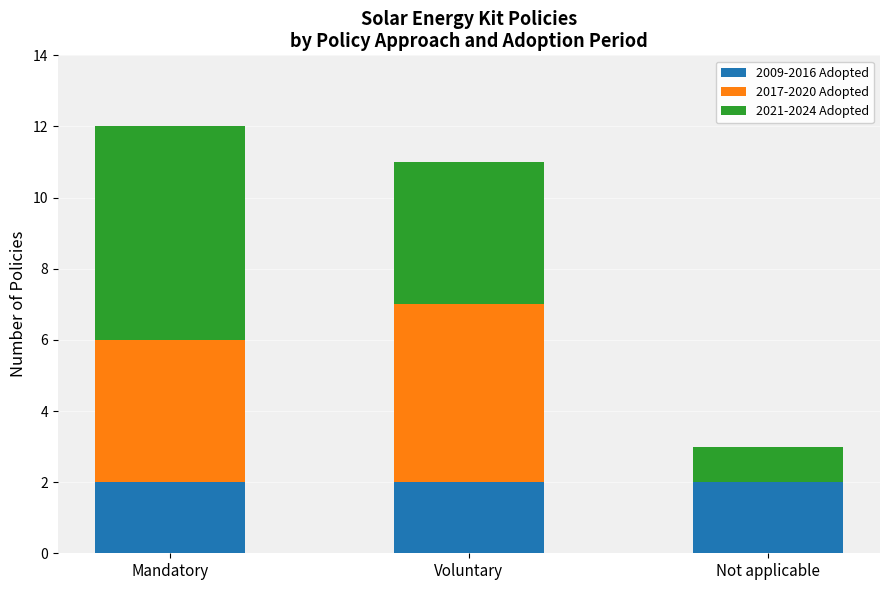

What is the sum of all 2009-2016 Adopted values?

6